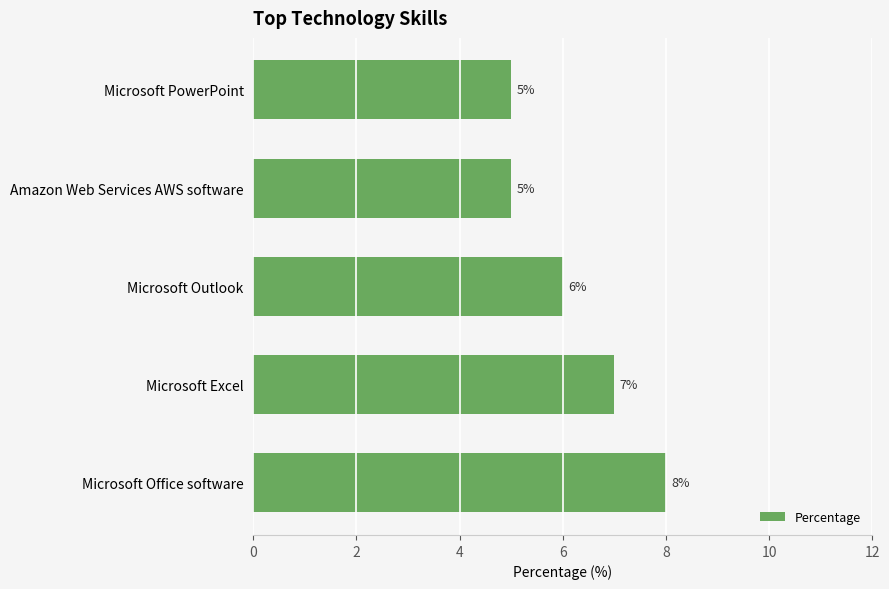

What is the average value?

6